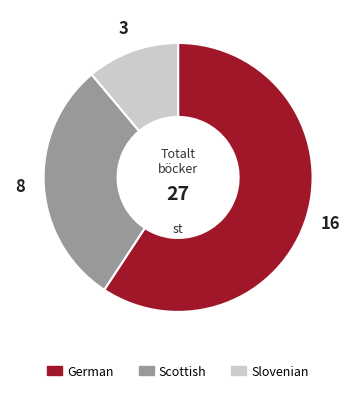

The Slovenian slice represents 11% of the pie. True or false?

True